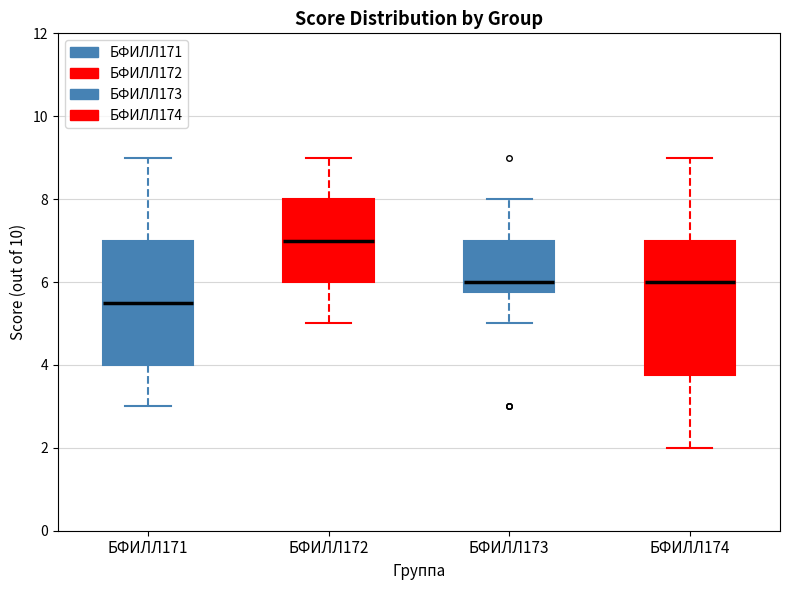

Reading left to right, read every box against the y-axis: the position of its median line, the range the box covers, and the ends of its whiskers. The values are not printed on the chart, so give them approximately, as read against the axis.

БФИЛЛ171: median 5.6, box 4.0 to 7.0, whiskers 3.0 to 9.0
БФИЛЛ172: median 7.0, box 6.0 to 8.0, whiskers 5.0 to 9.0
БФИЛЛ173: median 6.0, box 5.8 to 7.0, whiskers 5.0 to 8.0
БФИЛЛ174: median 6.0, box 3.8 to 7.0, whiskers 2.0 to 9.0